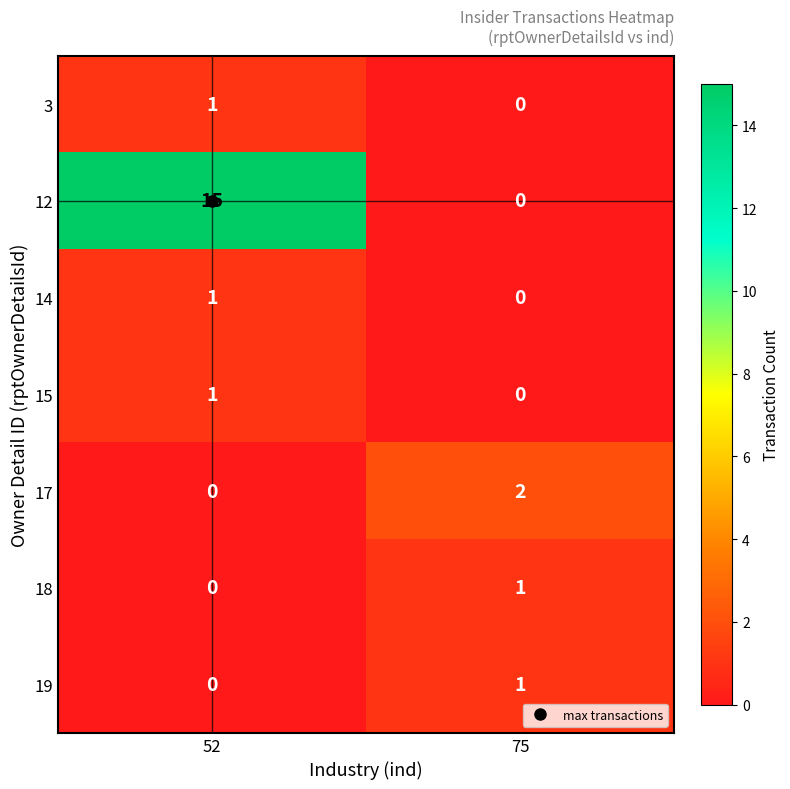

At which category is the sum across all series the highest?

52